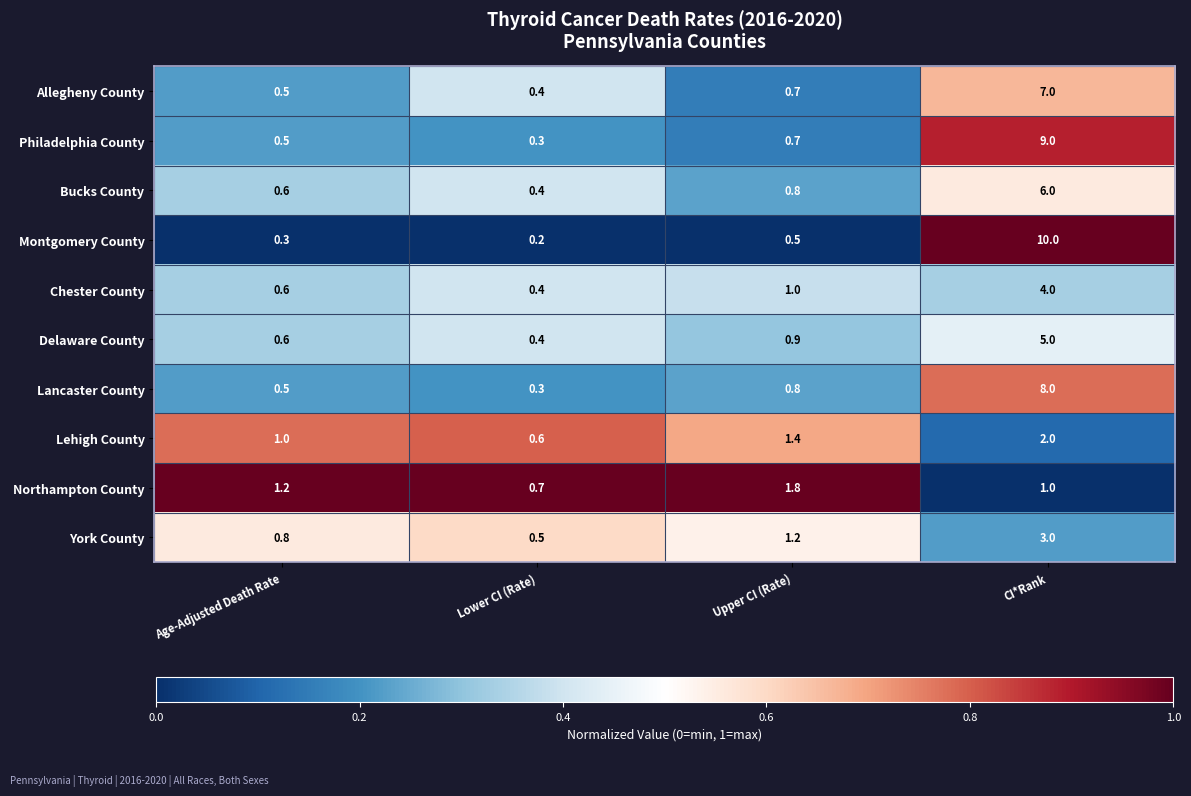

Between Age-Adjusted Death Rate and CI*Rank, which series saw the biggest shift?

Montgomery County